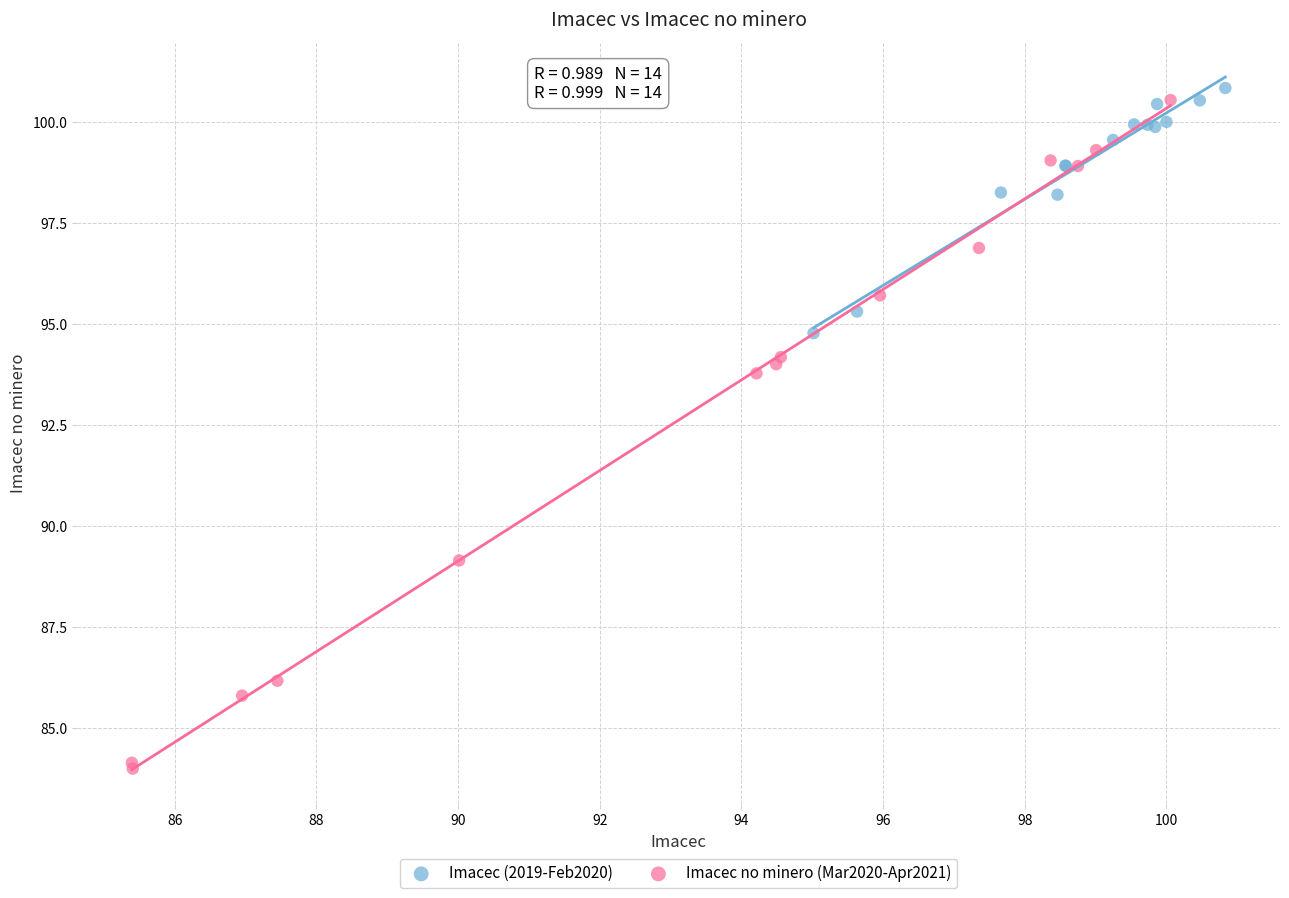

Which series has the largest Y range (max minus min)?

Imacec no minero (Mar2020-Apr2021)